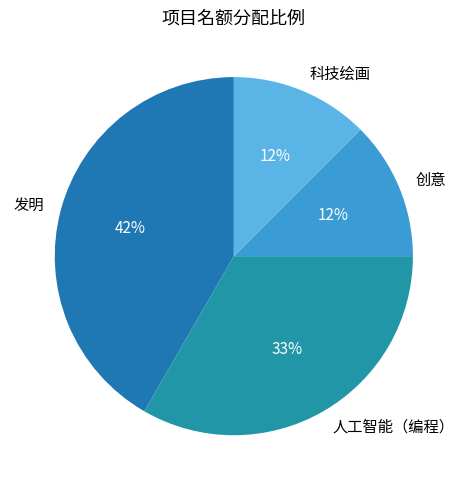

To the nearest percent, what is the difference between the 科技绘画 and 人工智能（编程） slice percentages?

21%